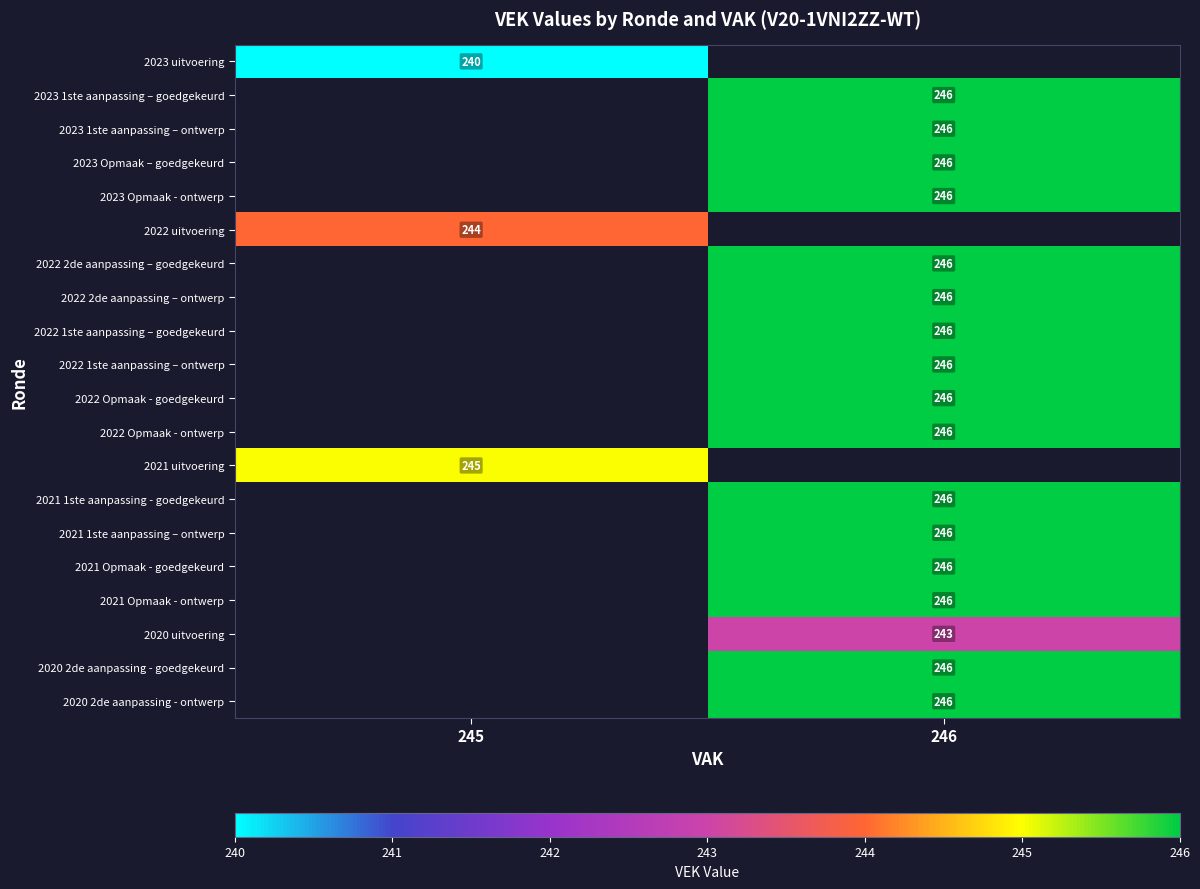

The 2022 2de aanpassing – goedgekeurd series shows 397 at 246. True or false?

False